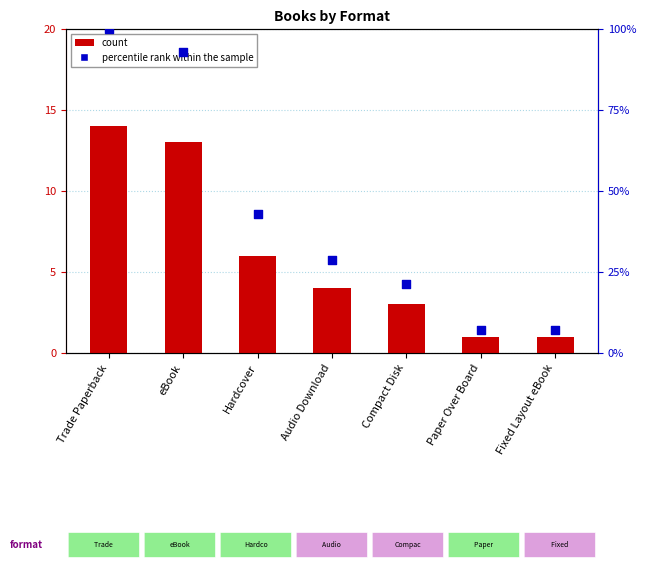

Is the value of count at Trade Paperback greater than the value of percentile rank within the sample at Trade Paperback?

No